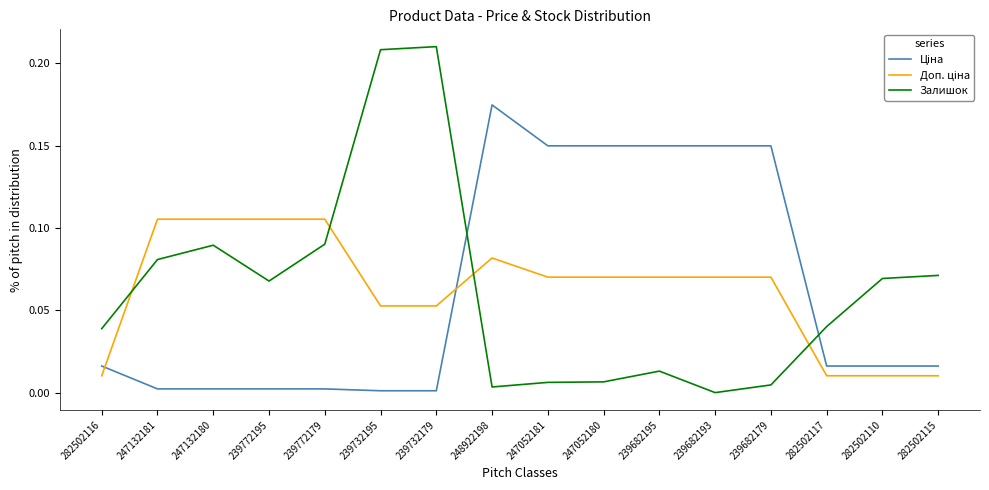

The Залишок series shows 0.0 at 247052180. True or false?

True